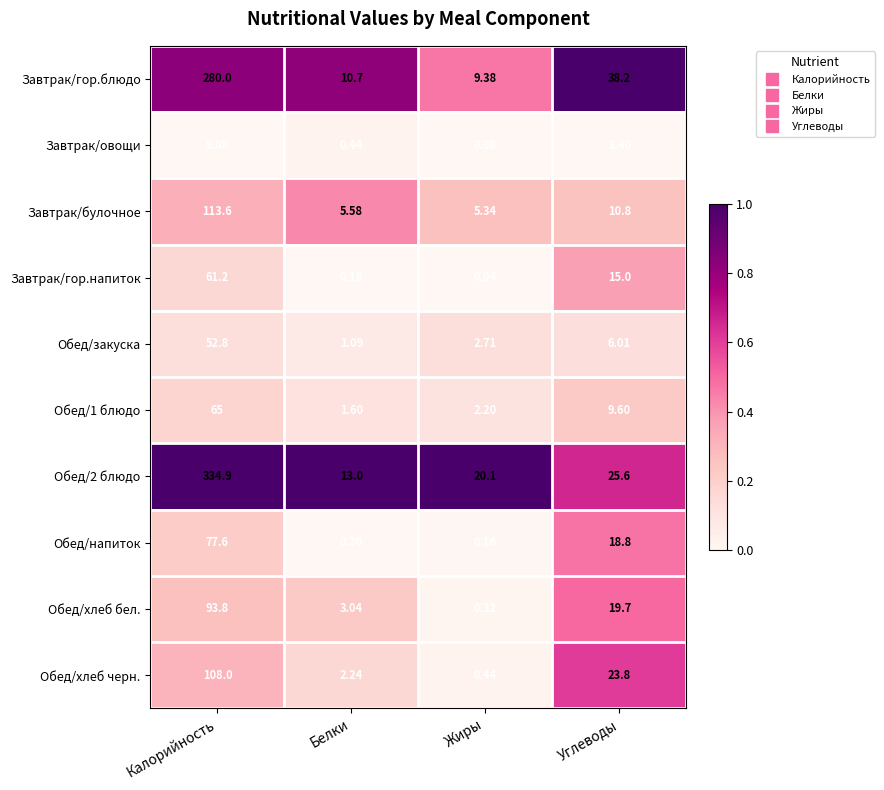

At which label does Обед/хлеб бел. first exceed 19?

Калорийность